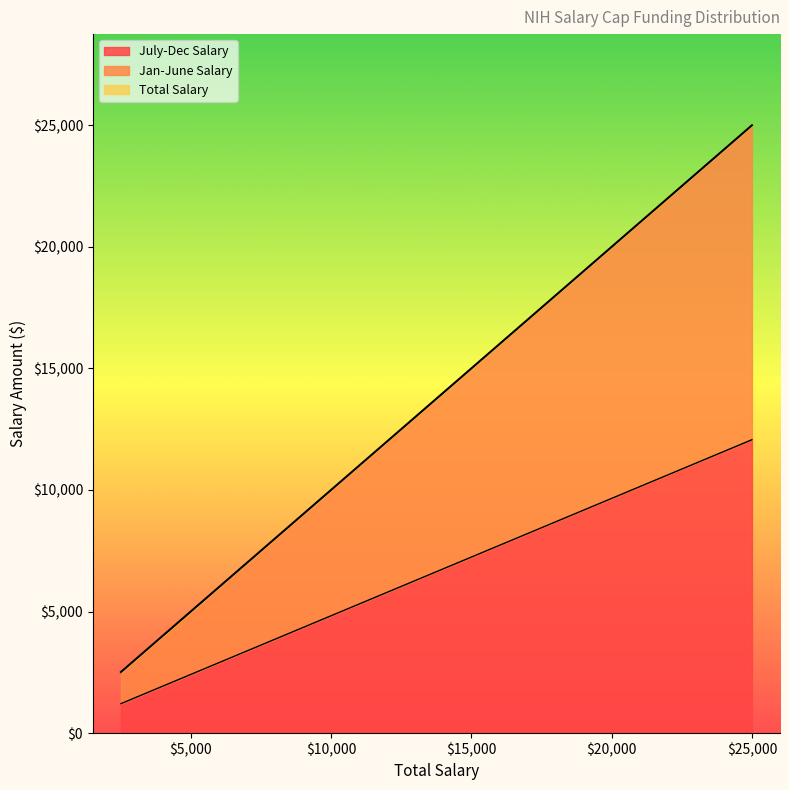

What is the sum of all Jan-June Salary values?

38793.1